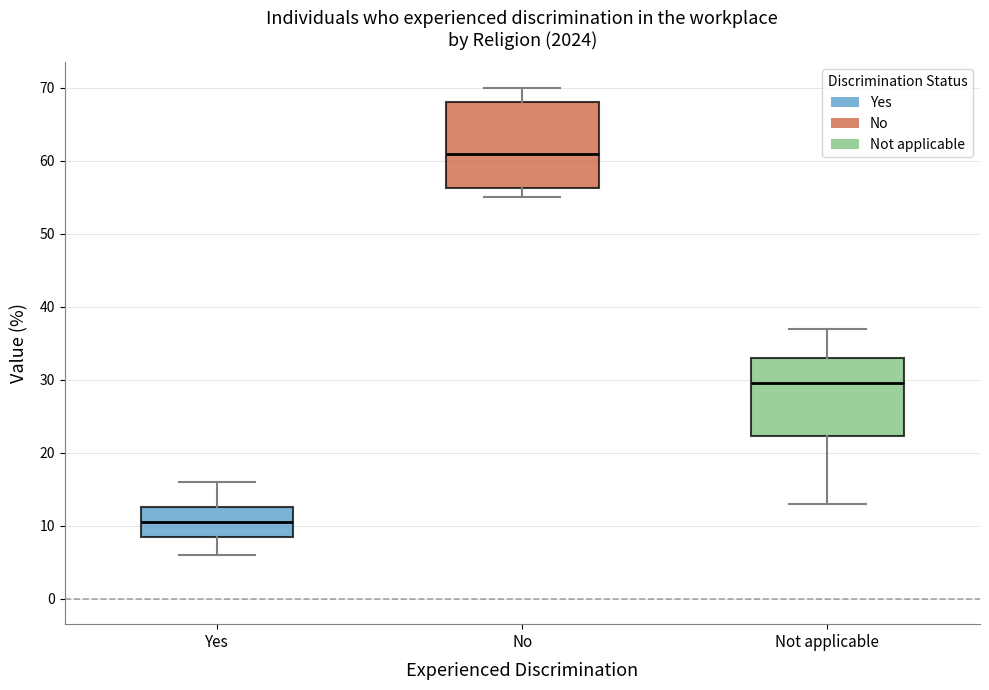

Which box is the tallest, from its lower edge to its upper edge?

No